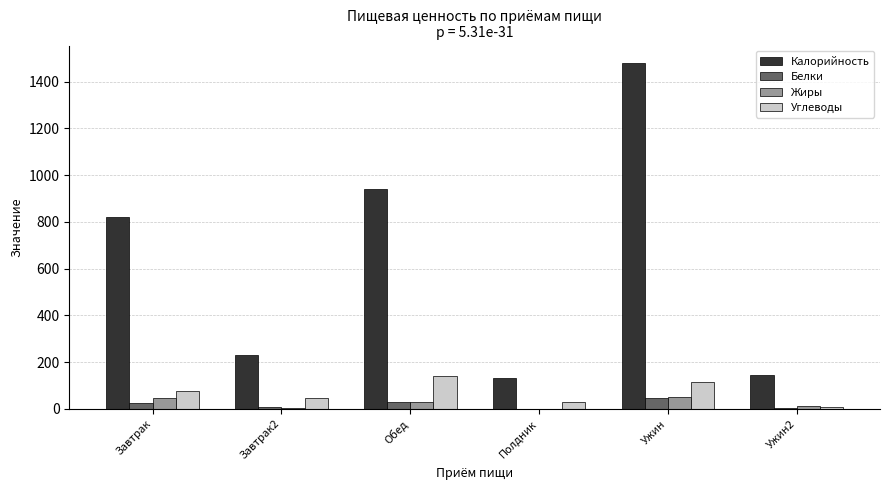

Are the bars grouped side by side (vs. stacked)?

Yes